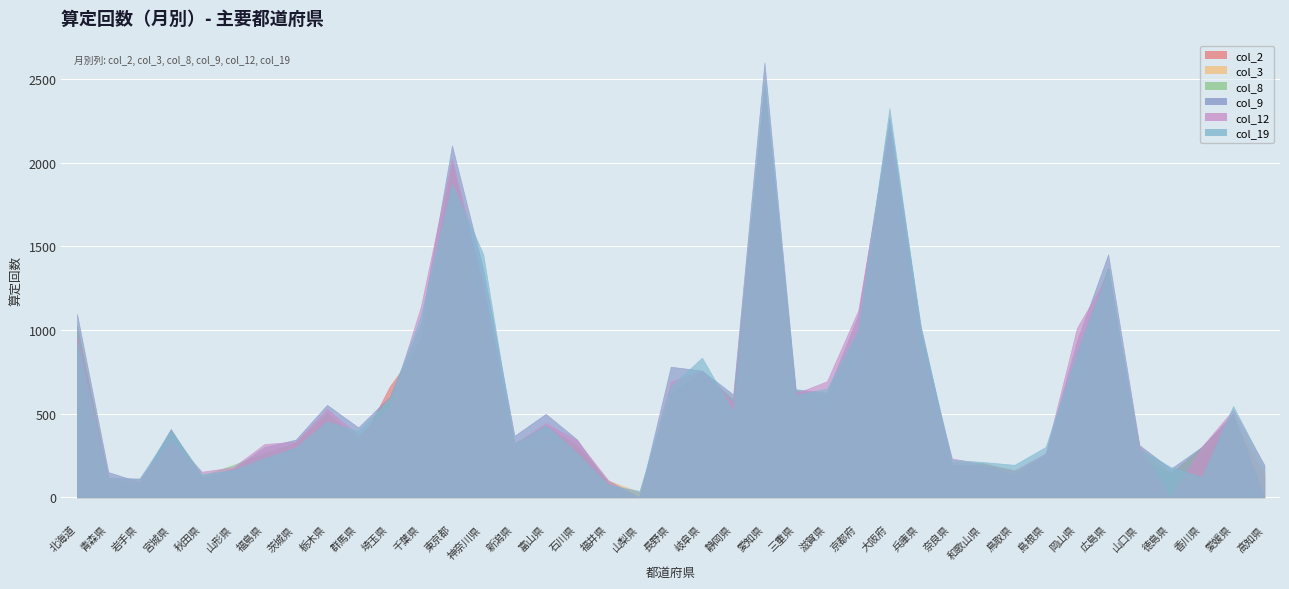

How many values in col_12 are above zero?

37